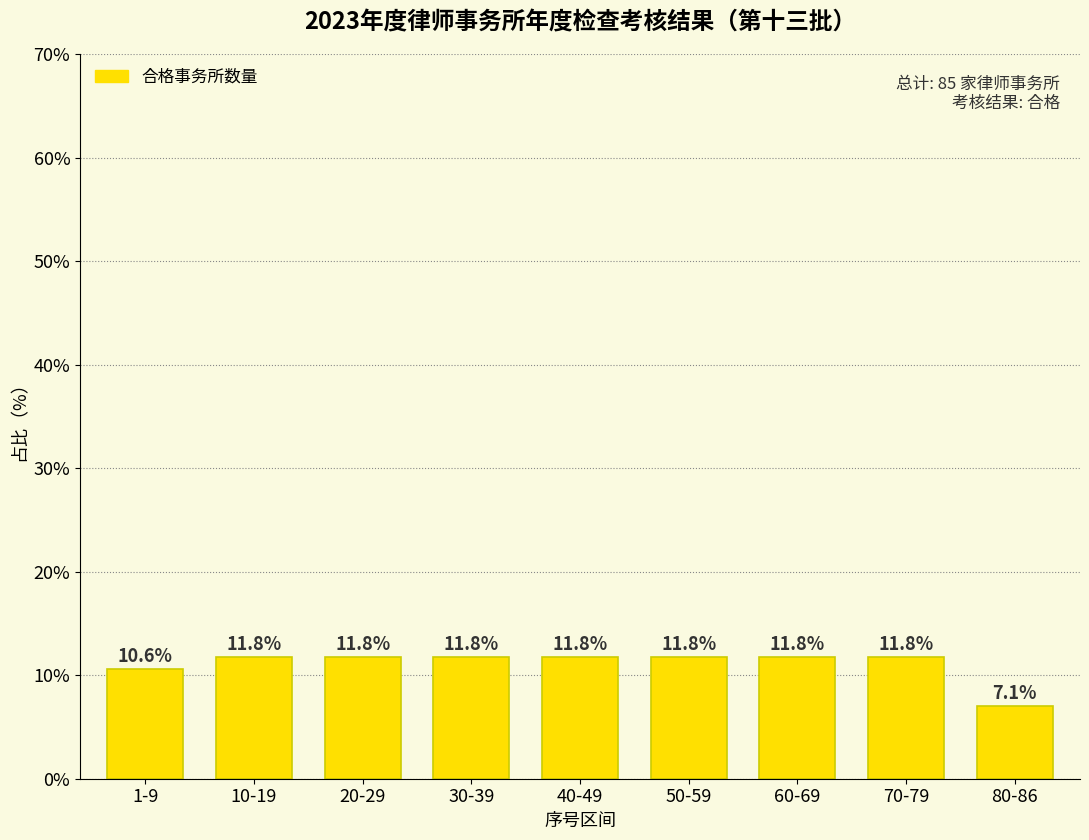

Reading left to right, transcribe all the data shown in this chart.

10.6	11.8	11.8	11.8	11.8	11.8	11.8	11.8	7.1